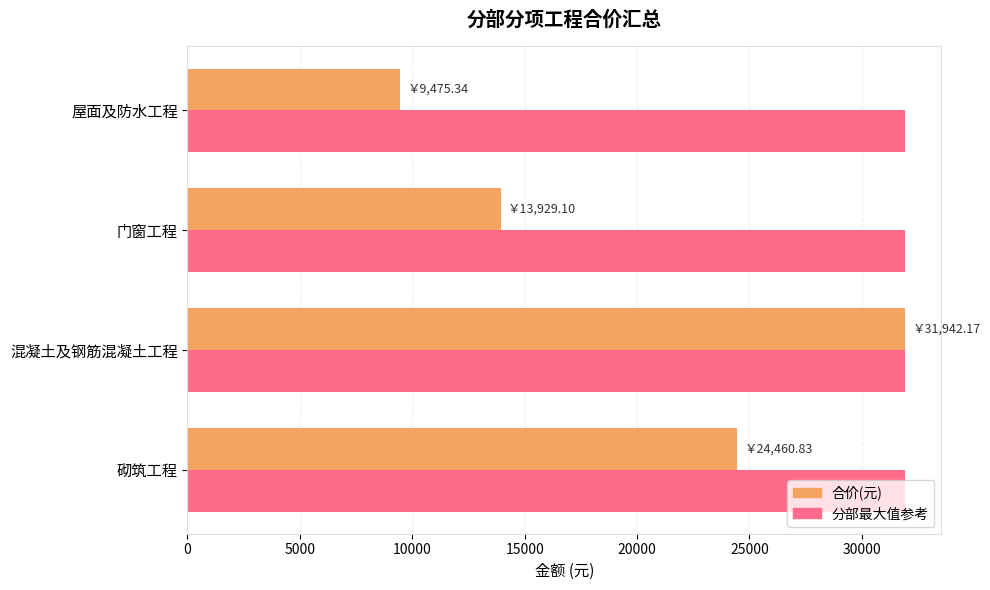

What is the spread (max minus min) of values at 门窗工程?

18013.1